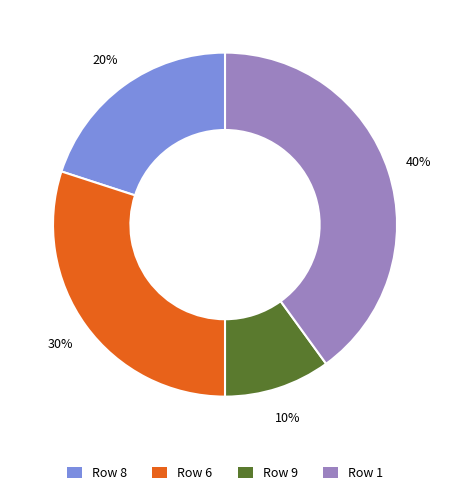

Is there any slice that represents more than half of the pie?

No